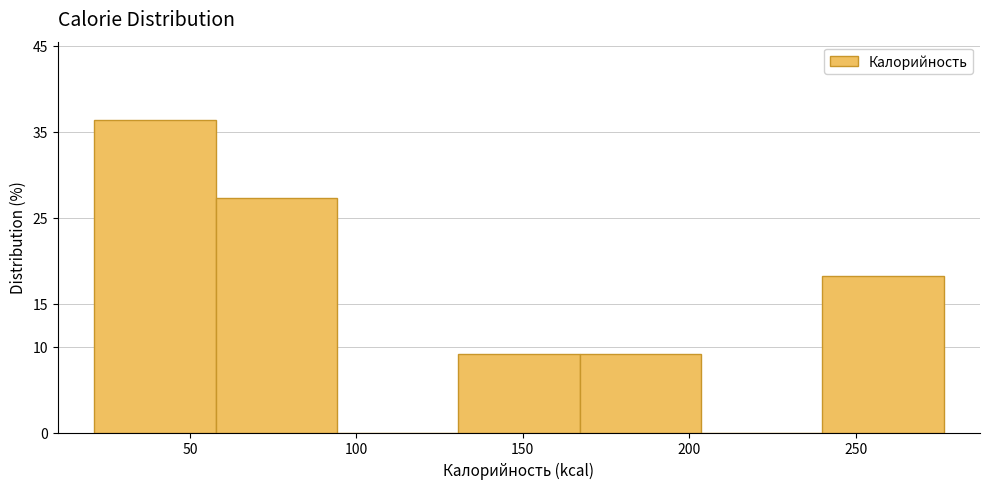

What is the height of the bar covering 130 to 165 on the x-axis? Neither the bar edges nor the heights are printed on the chart, so give them approximately, as read against the axes.

9.0